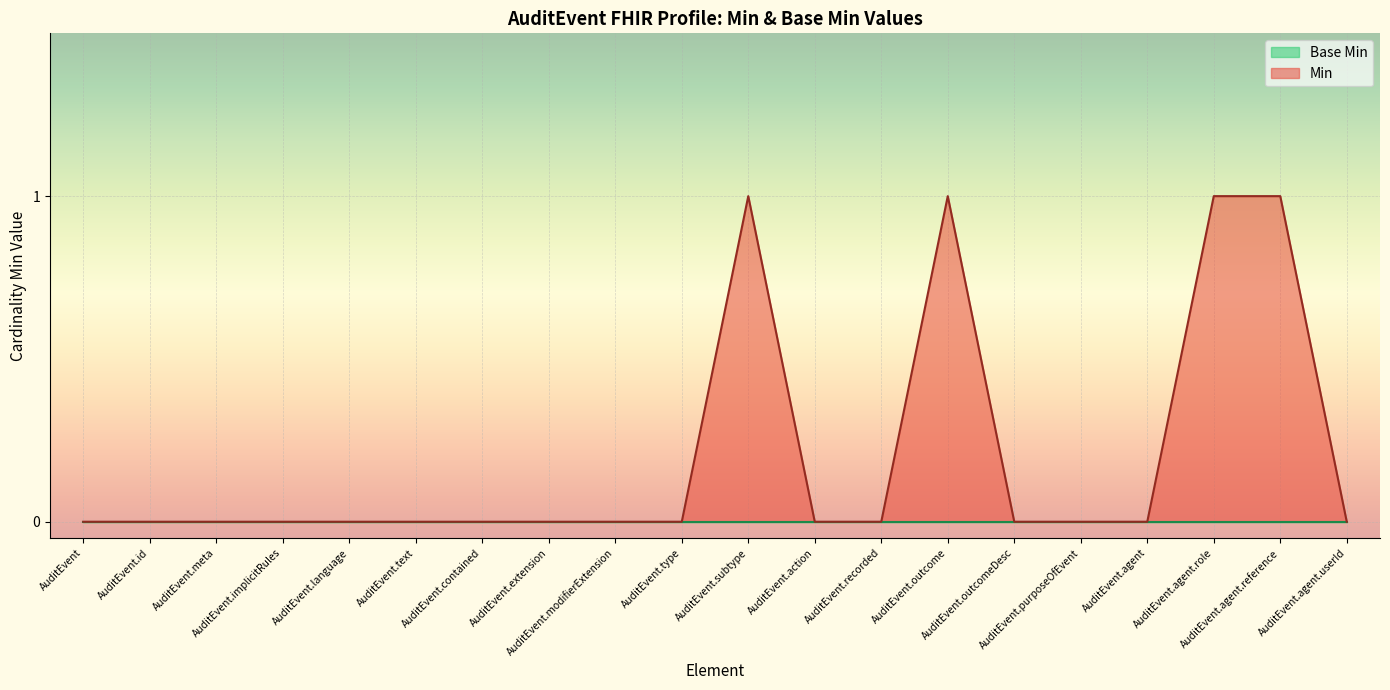

Between AuditEvent.outcomeDesc and AuditEvent.text, which is larger?

AuditEvent.outcomeDesc